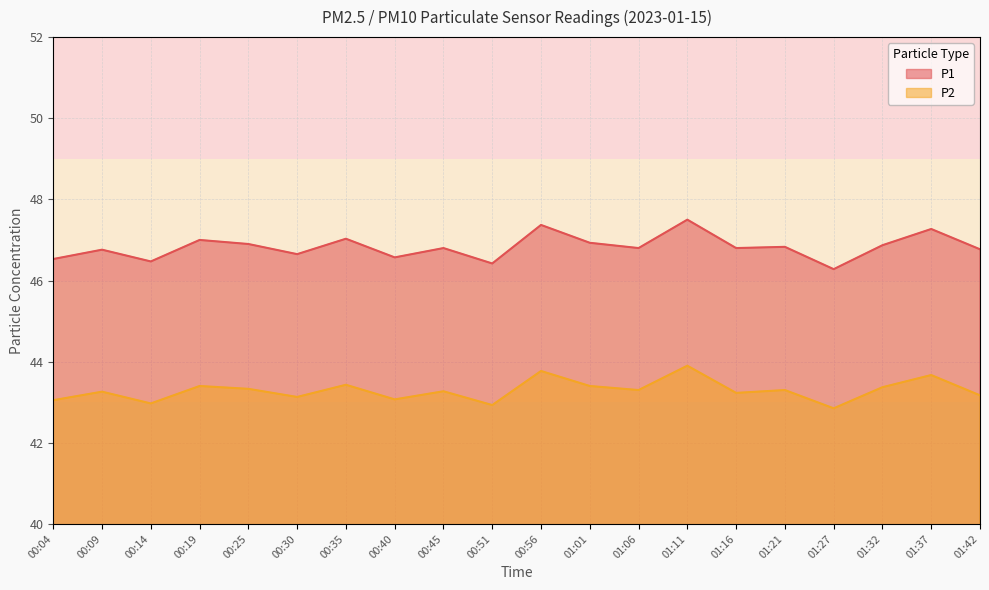

Is it true that P2 equals 43.8 at 00:56?

True